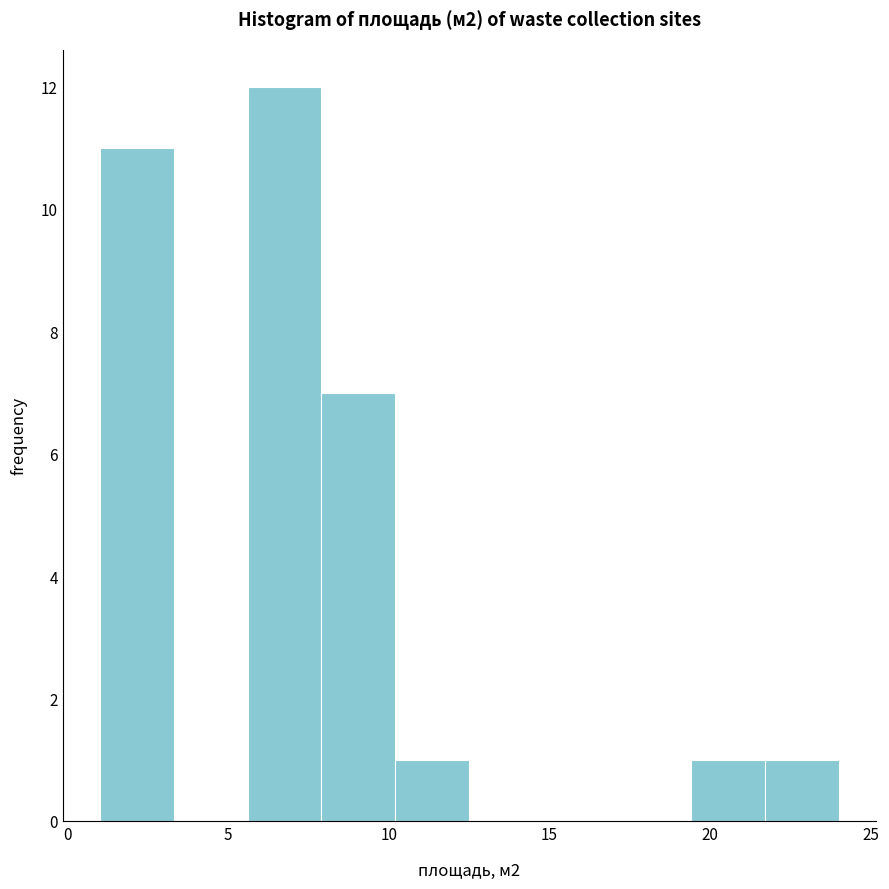

How tall is the bar that spans 7.9 to 10.2 on the x-axis? Neither the bar edges nor the heights are printed on the chart, so give them approximately, as read against the axes.

7